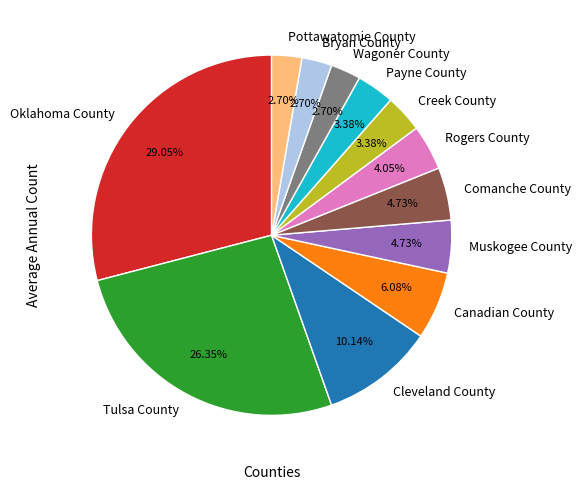

Is Bryan County the majority of the pie?

No